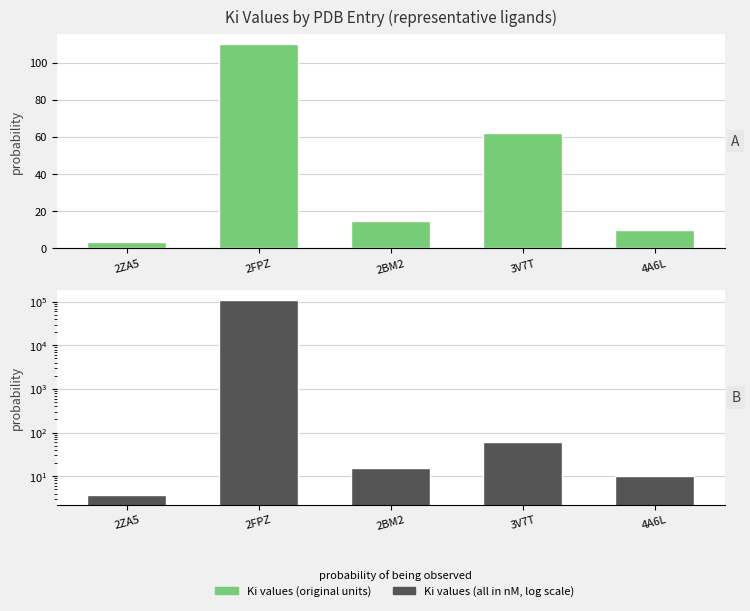

Reading left to right, list all the values displayed in this chart.

Ki values (original units): 2ZA5=3.7	2FPZ=110.0	2BM2=15.0	3V7T=62.0	4A6L=10.0
Ki values (all in nM): 2ZA5=3.7	2FPZ=110000.0	2BM2=15.0	3V7T=62.0	4A6L=10.0